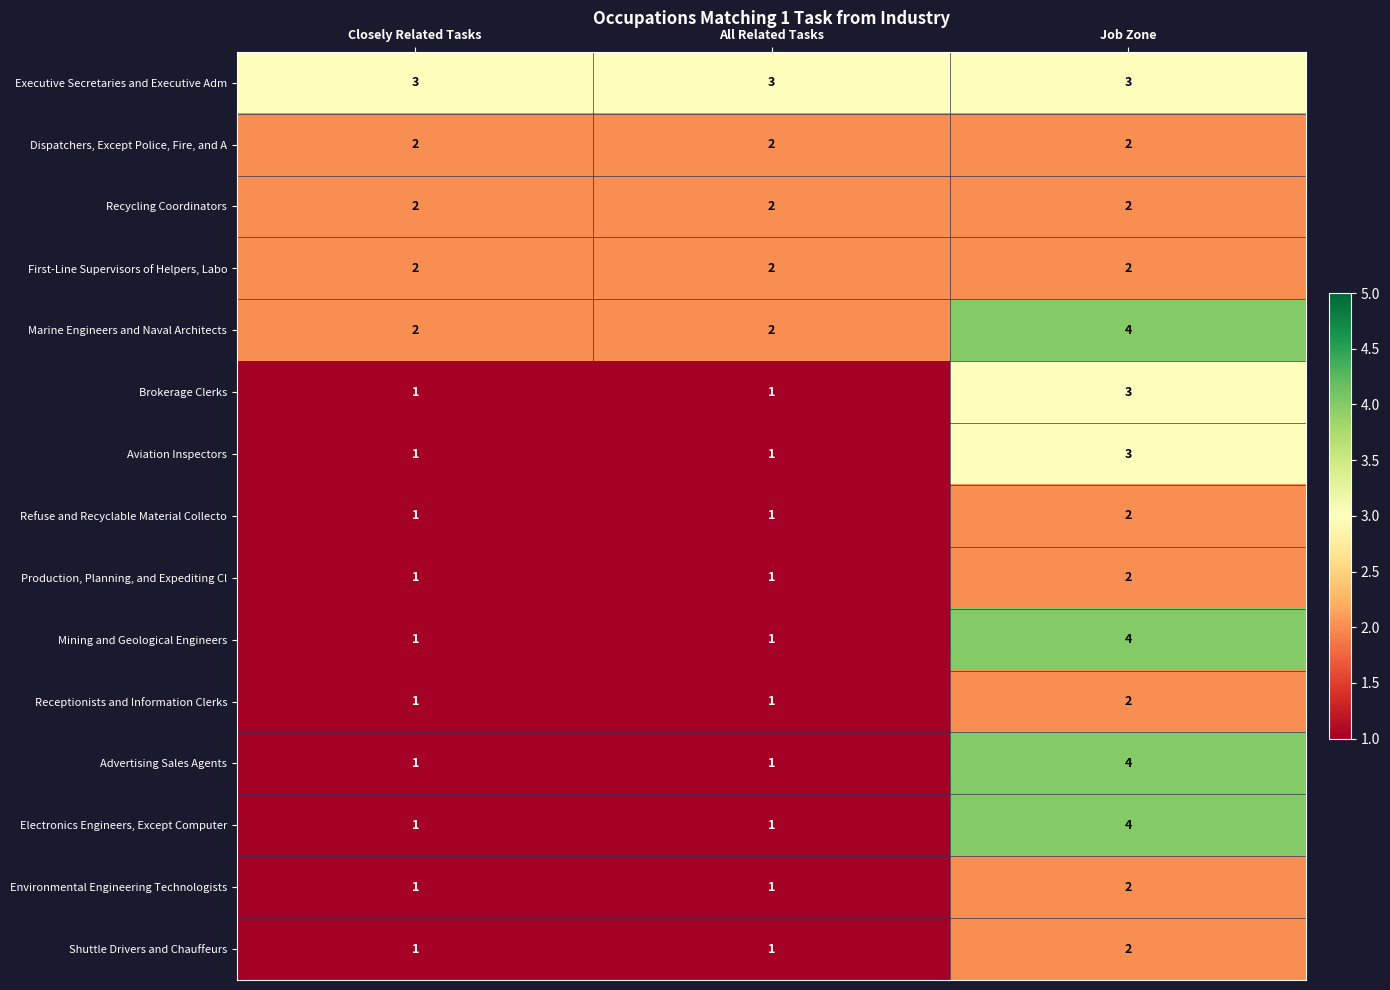

Count the Mining and Geological Engineers values in the range 1 to 4.

3